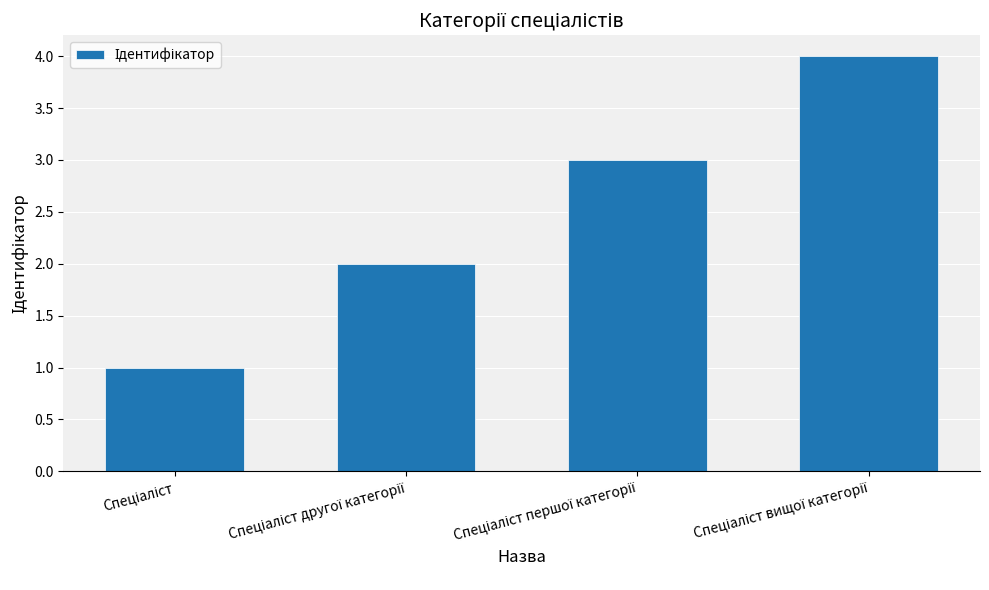

What is the greatest value displayed?

4